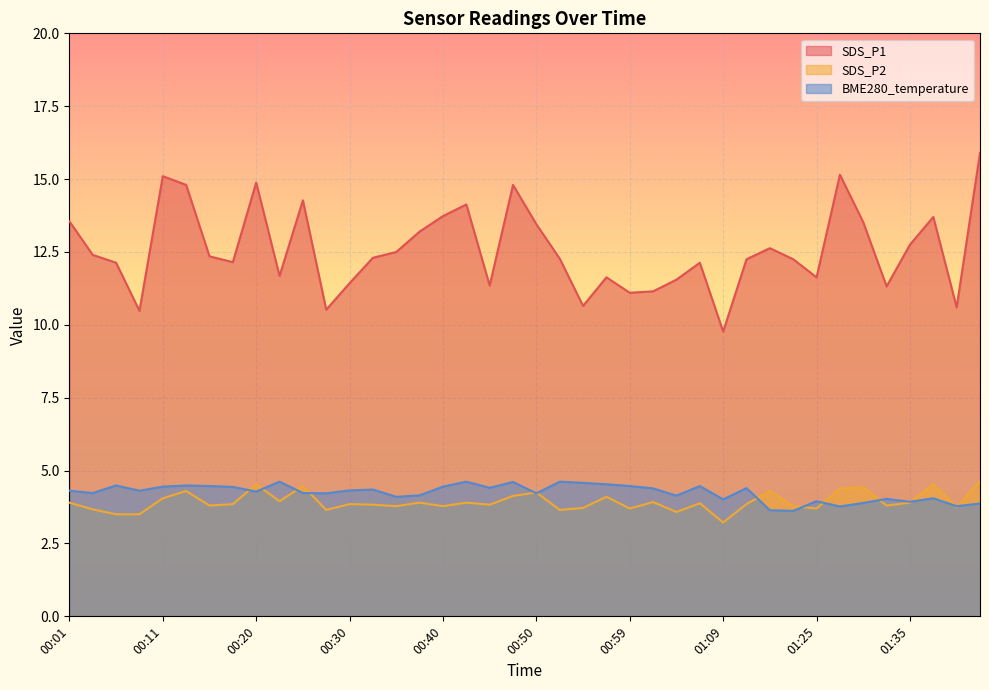

Rank the series by their maximum value, from highest to lowest.

SDS_P1, SDS_P2, BME280_temperature